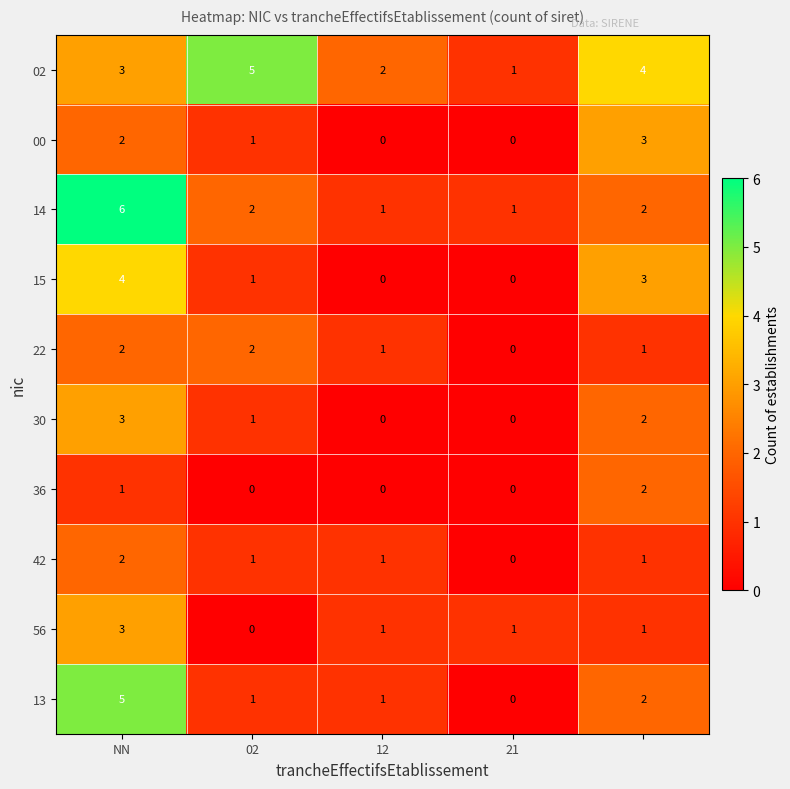

What is the sum of all 42 values?

5